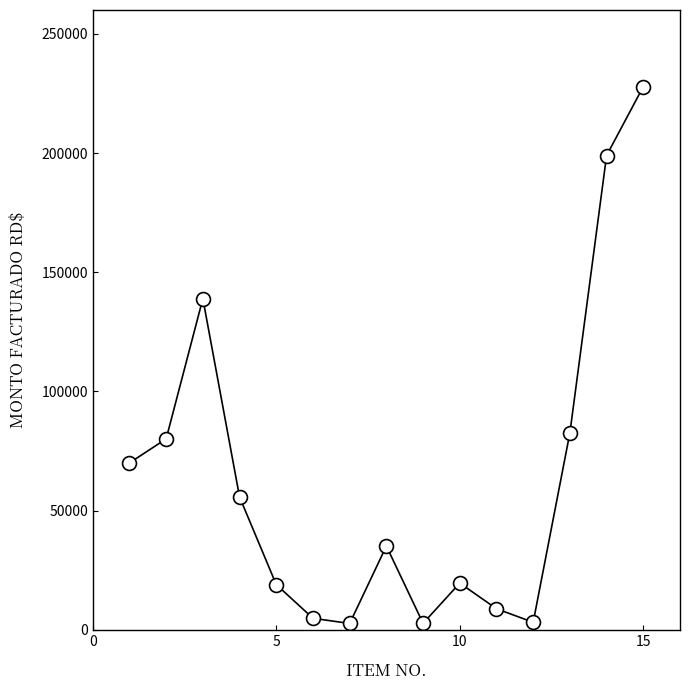

What is the difference between the maximum and minimum values?

225237.9